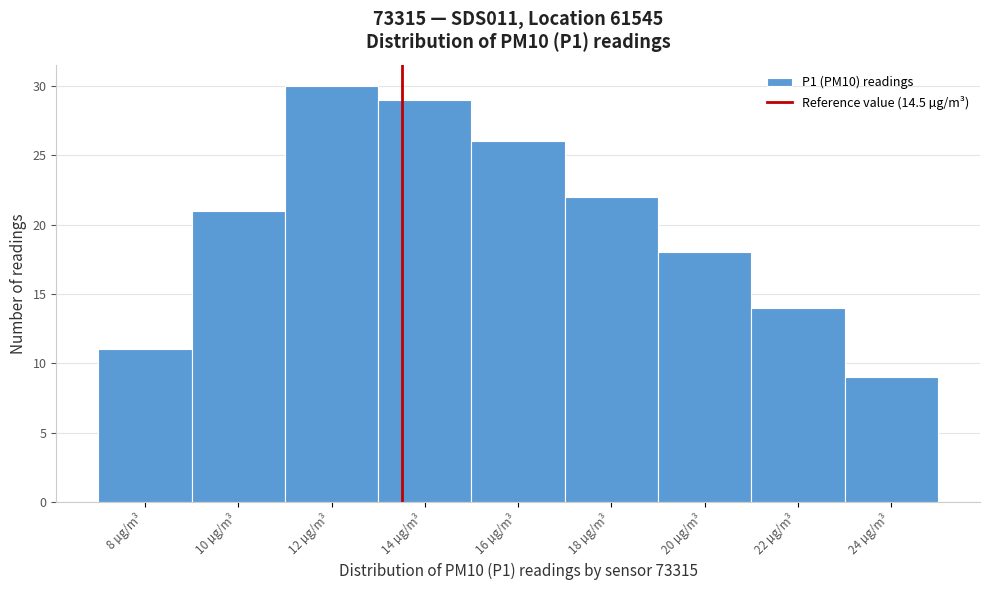

Reading left to right, list all the values displayed in this chart.

8 µg/m³=11	10 µg/m³=21	12 µg/m³=30	14 µg/m³=29	16 µg/m³=26	18 µg/m³=22	20 µg/m³=18	22 µg/m³=14	24 µg/m³=9